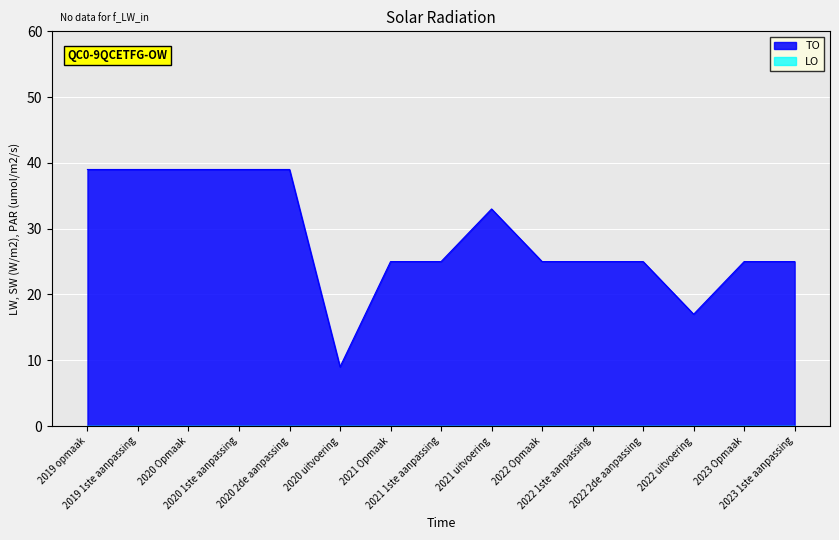

What is the difference between the values at 2022 1ste aanpassing and 2020 Opmaak?

14